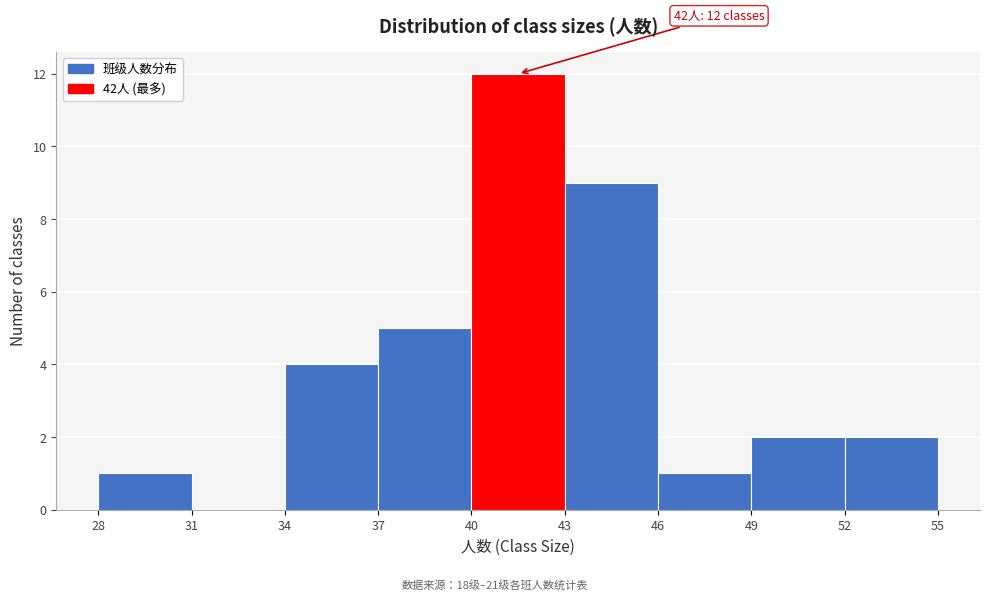

Over which range of the x-axis is the bar tallest?

40 to 43